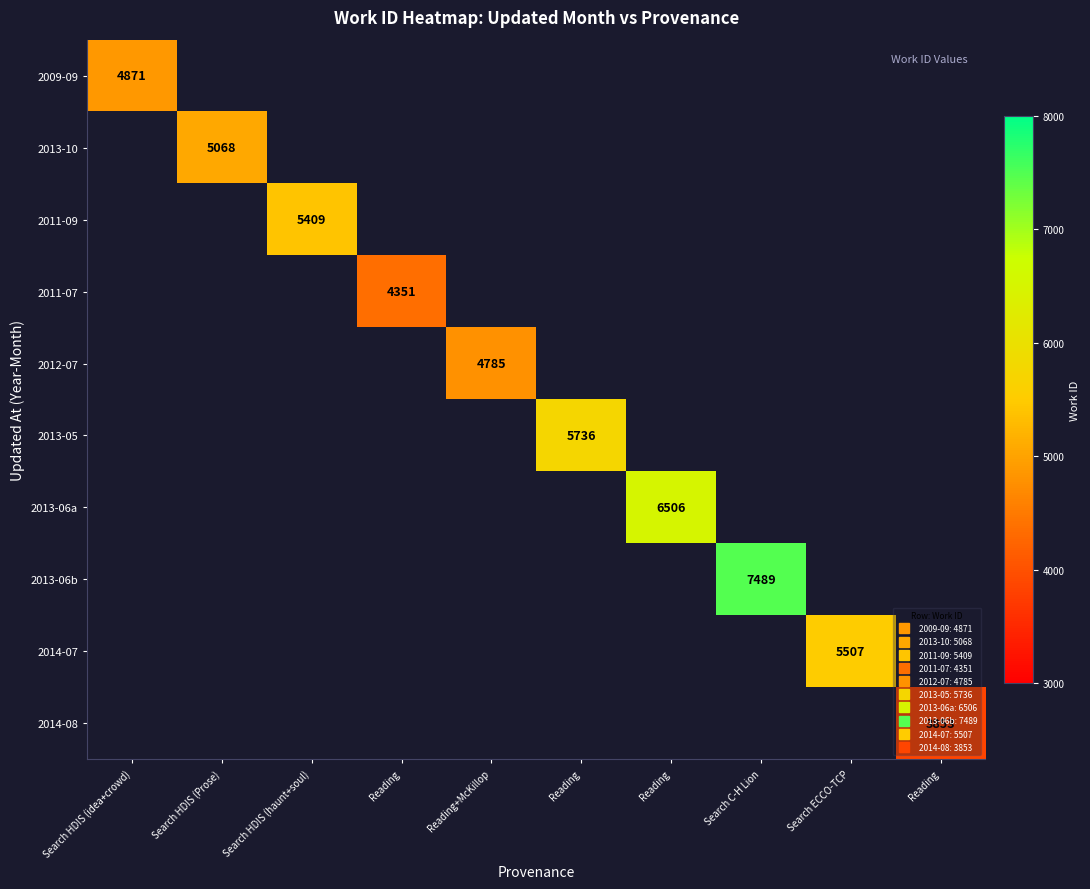

Read the 2011-09 value at Search HDIS (haunt+soul).

5409